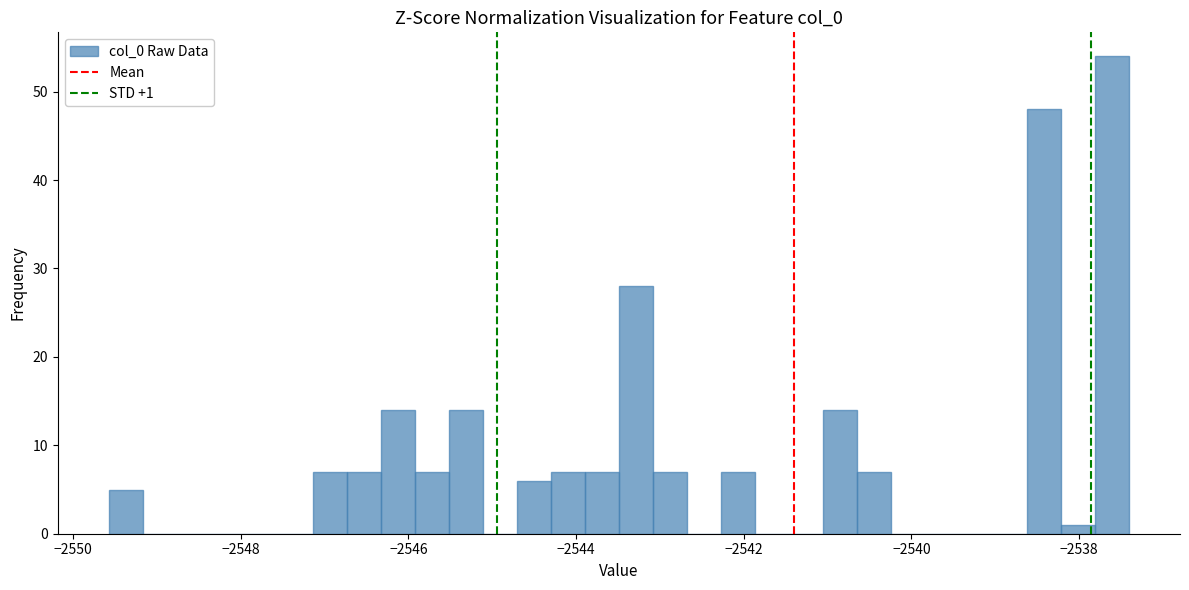

Read against the x-axis, roughly where is the centre of the tallest bar?

-2537.6